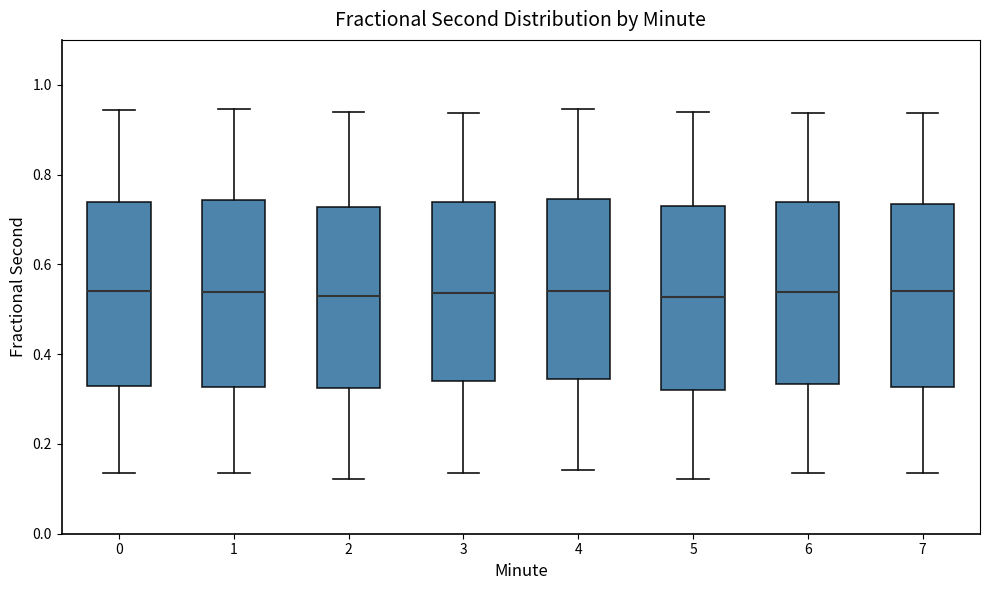

Reading left to right, transcribe this box plot: for each box, give where its median line is, the range the box spans, and where its two whiskers end, as read against the y-axis. The values are not printed on the chart, so give them approximately, as read against the axis.

0: median 0.54, box 0.32 to 0.74, whiskers 0.14 to 0.94
1: median 0.54, box 0.32 to 0.74, whiskers 0.14 to 0.94
2: median 0.54, box 0.32 to 0.72, whiskers 0.12 to 0.94
3: median 0.54, box 0.34 to 0.74, whiskers 0.14 to 0.94
4: median 0.54, box 0.34 to 0.74, whiskers 0.14 to 0.94
5: median 0.52, box 0.32 to 0.72, whiskers 0.12 to 0.94
6: median 0.54, box 0.34 to 0.74, whiskers 0.14 to 0.94
7: median 0.54, box 0.32 to 0.74, whiskers 0.14 to 0.94